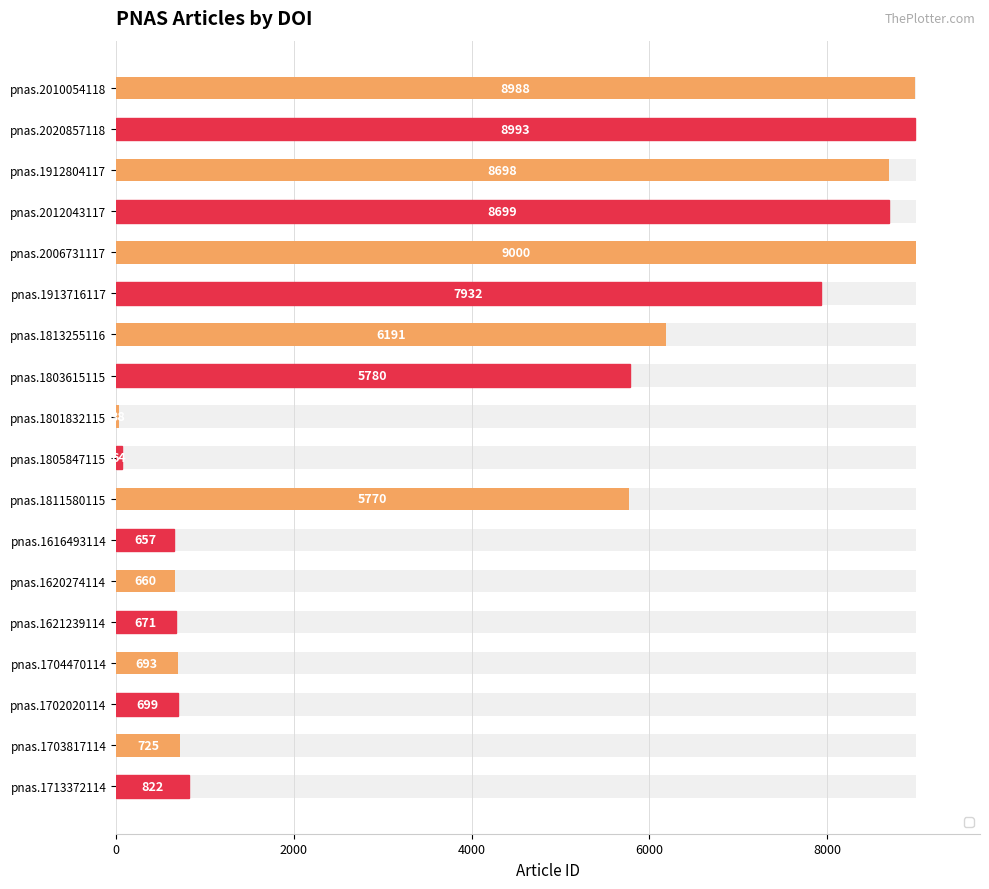

Reading right to left, what are all the values shown in this chart?

822	725	699	693	671	660	657	5770	64	38	5780	6191	7932	9000	8699	8698	8993	8988